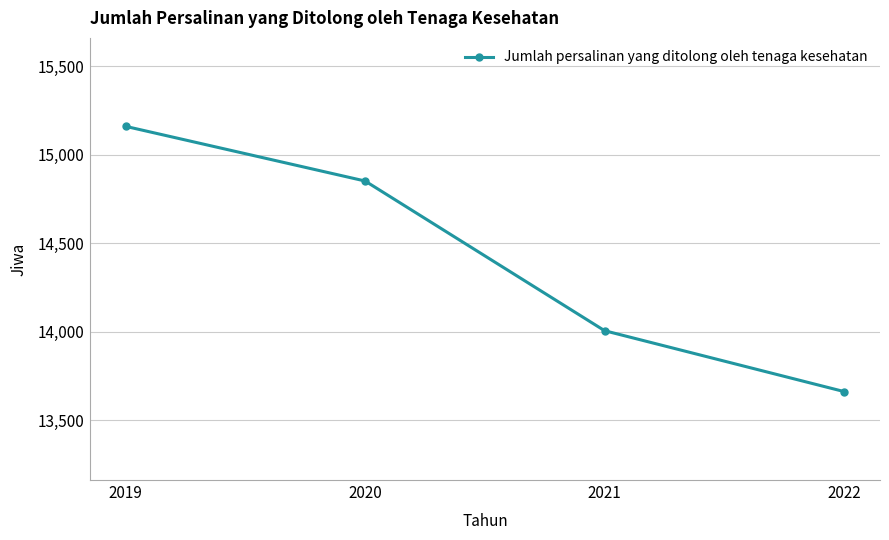

List the labels in order of value, smallest first.

2022, 2021, 2020, 2019